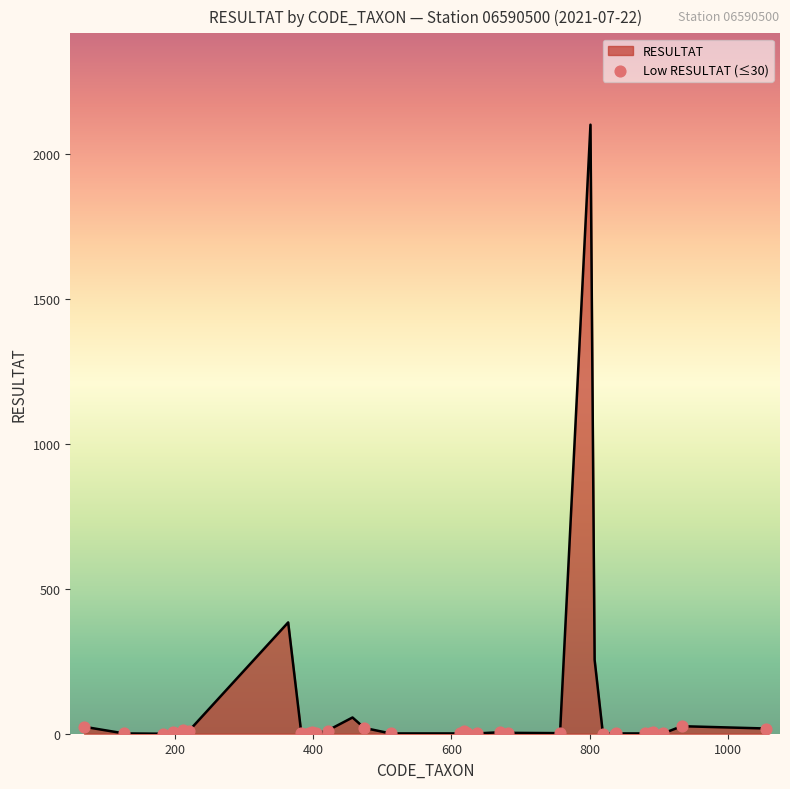

What is the difference between the maximum and minimum values?

2101